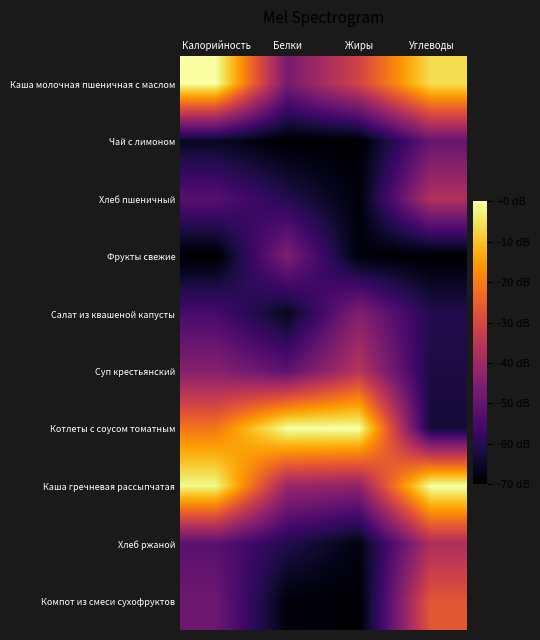

At which category does the chart reach its peak across all series?

Калорийность